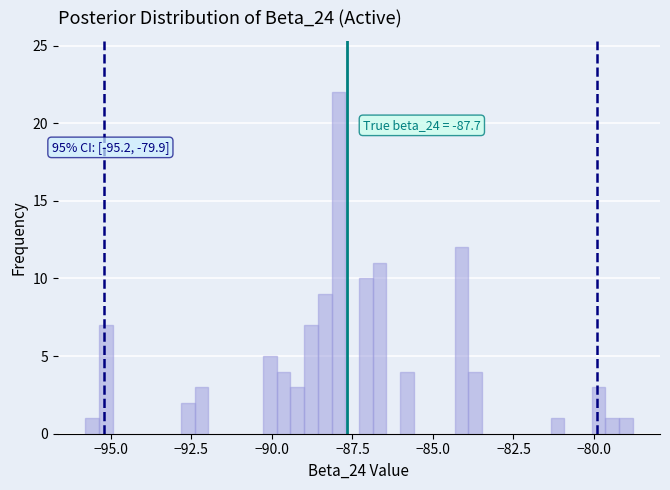

Read against the x-axis, roughly where is the centre of the tallest bar?

-88.0